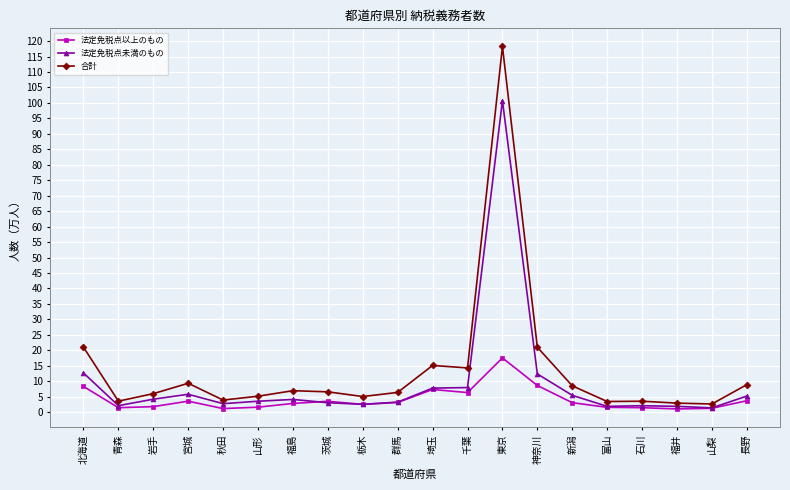

The value of 法定免税点未満のもの at 千葉 is 3.4. True or false?

False